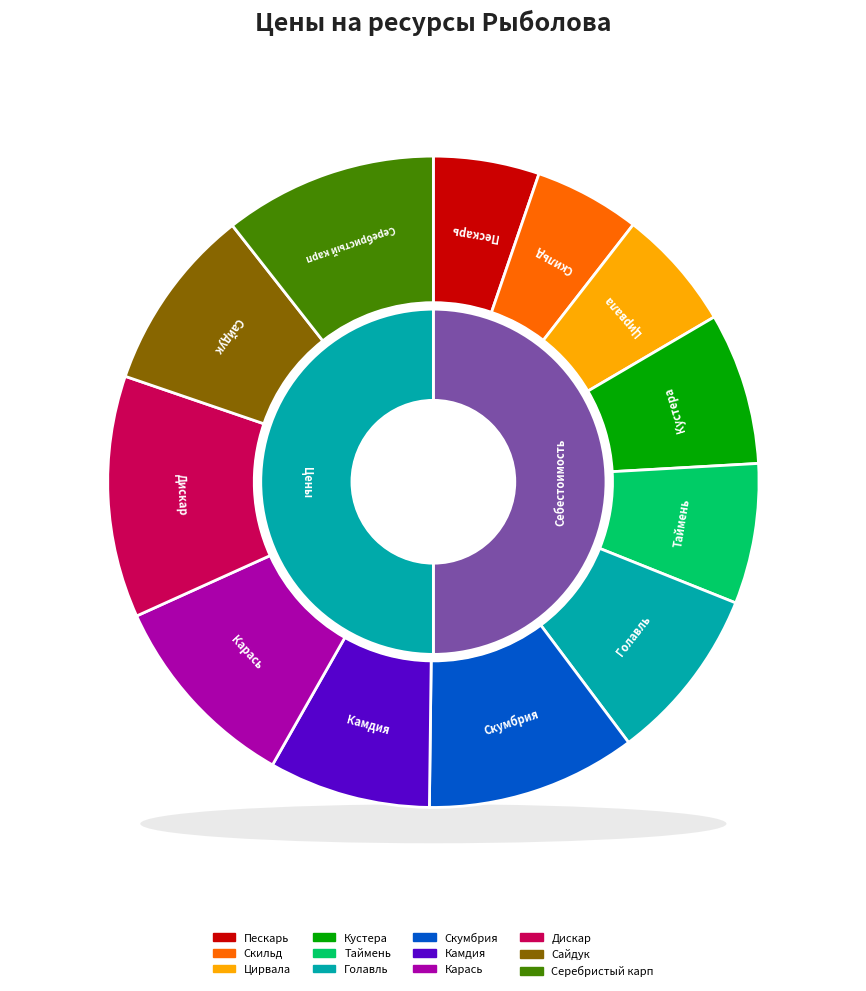

What percentage is NOT represented by Голавль?

91.3%